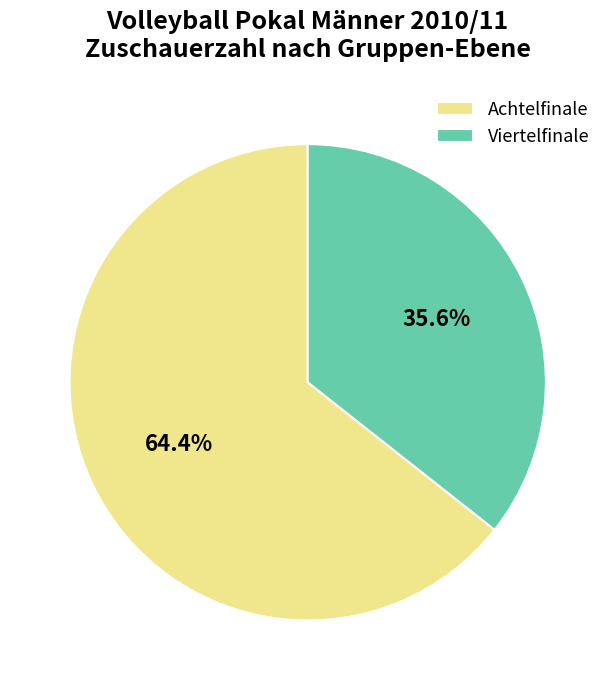

Count the number of slices in the pie.

2